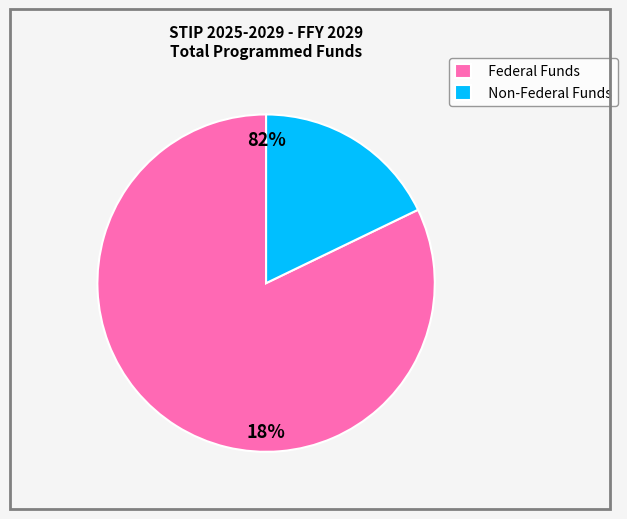

Rank the categories by value from lowest to highest.

Non-Federal Funds, Federal Funds